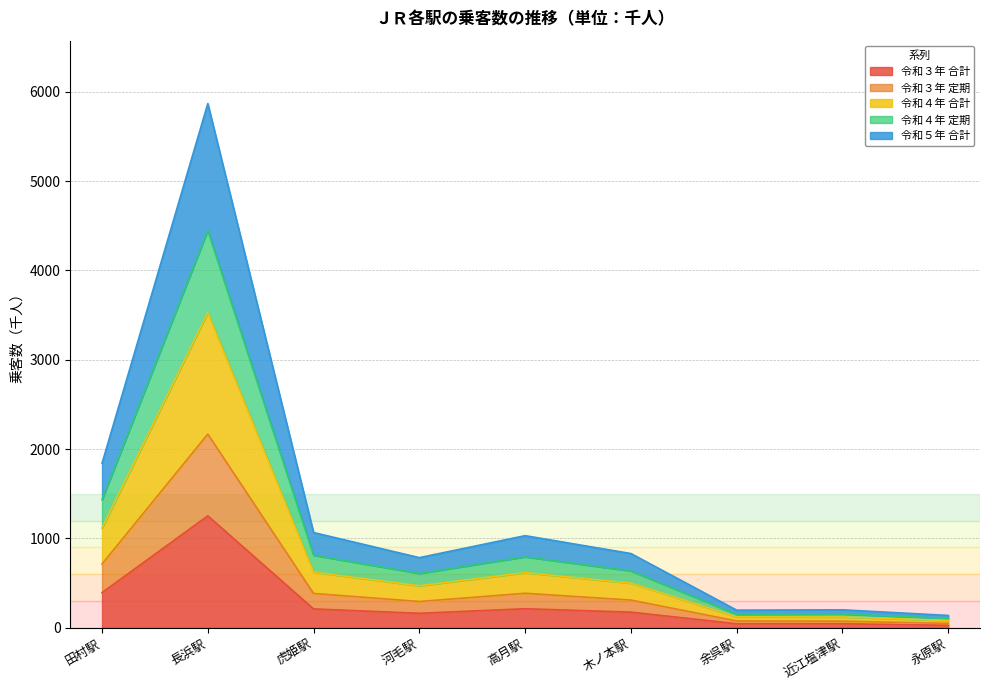

At which category does 令和４年 定期 reach its first local valley?

河毛駅